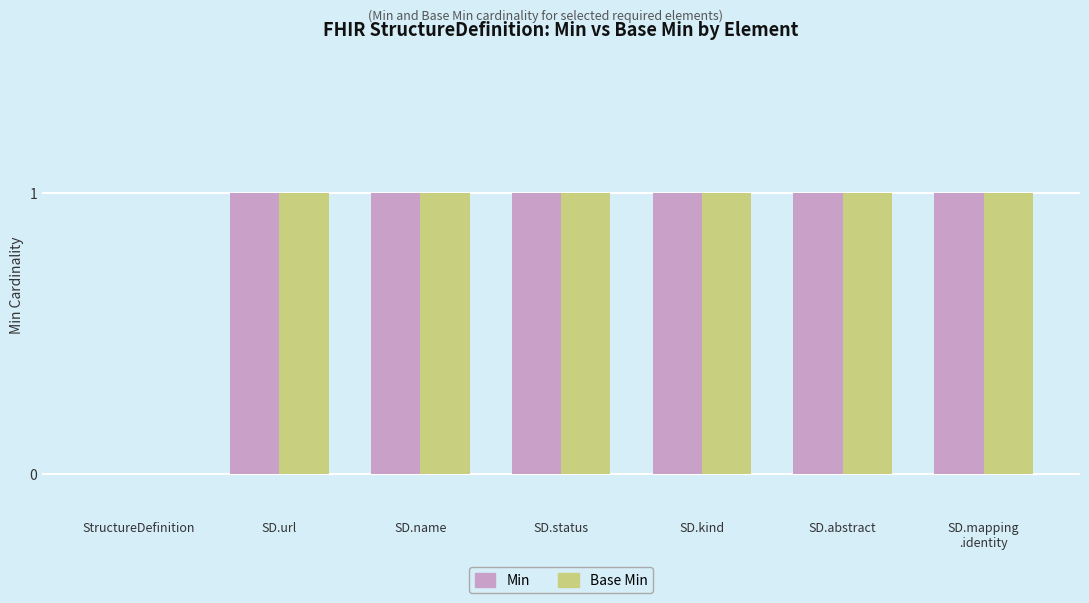

Is it true that Base Min equals 0 at SD.name?

False